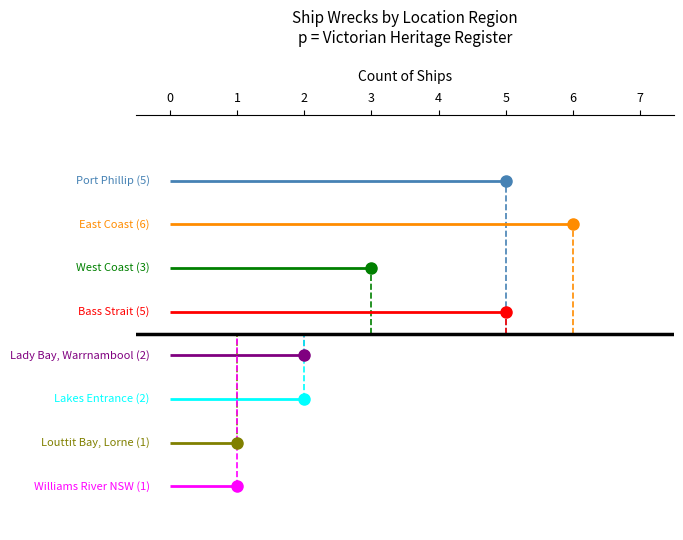

At which category does the chart reach its minimum across all series?

Louttit Bay, Lorne